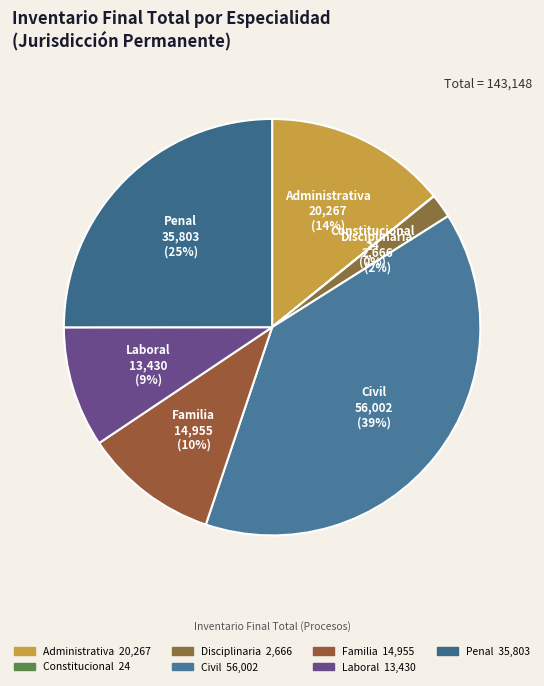

What is the ratio of the value at Laboral to the value at Penal?

0.4